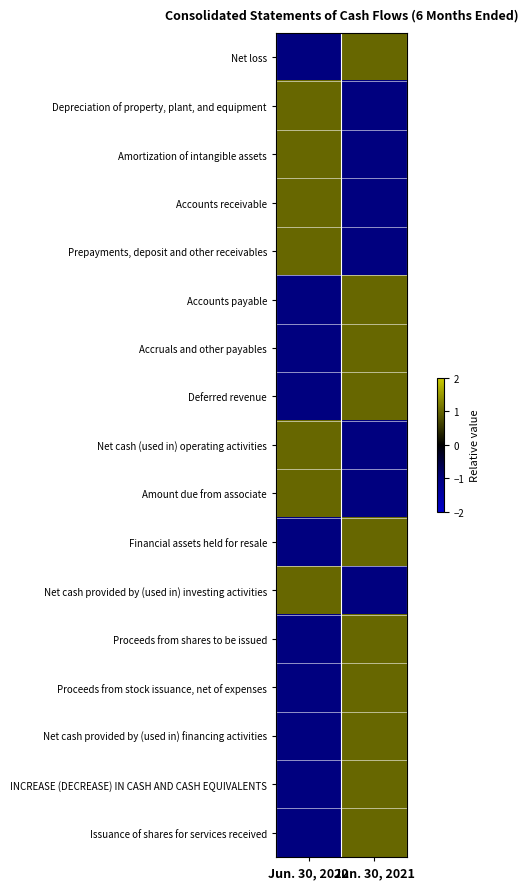

Which label corresponds to the largest value in the chart?

Jun. 30, 2021